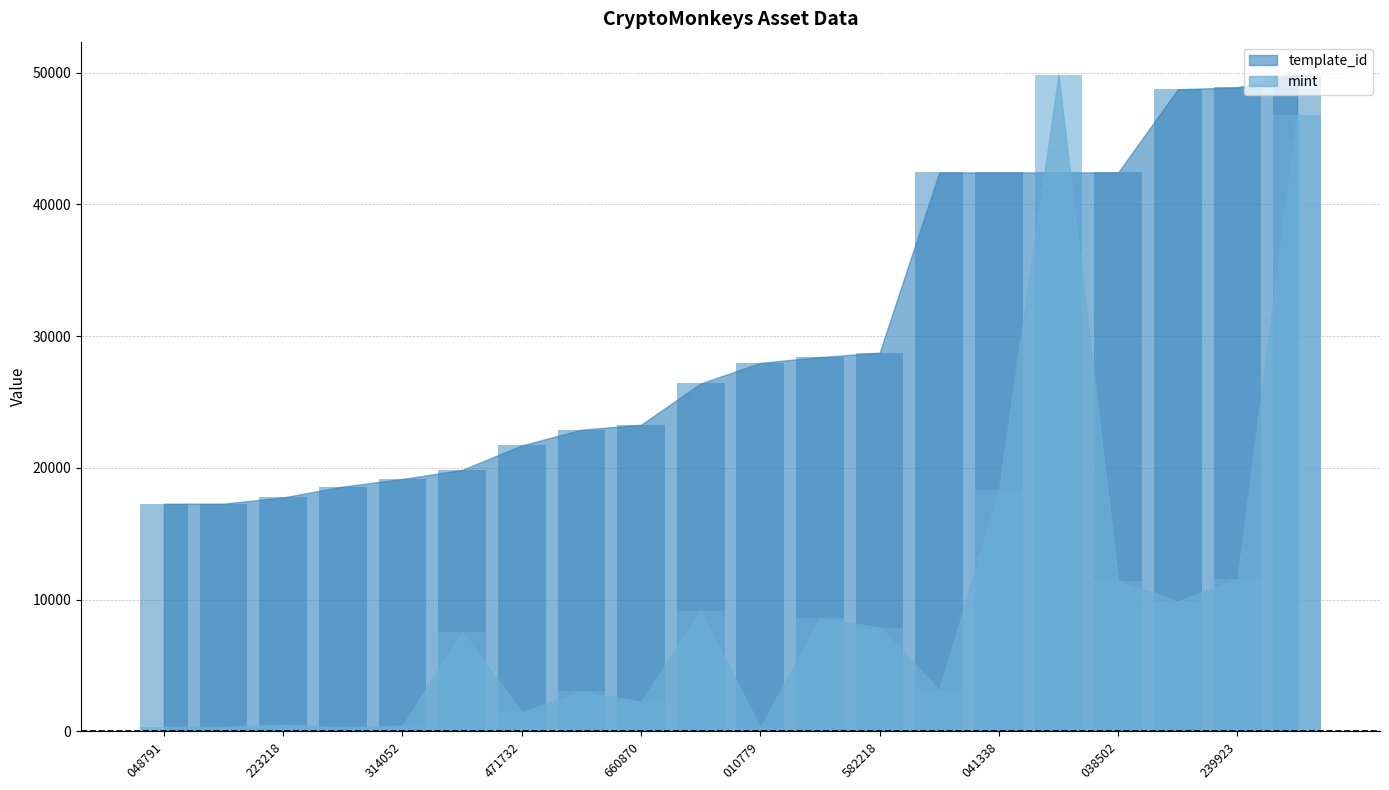

Count the number of categories in the chart.

20